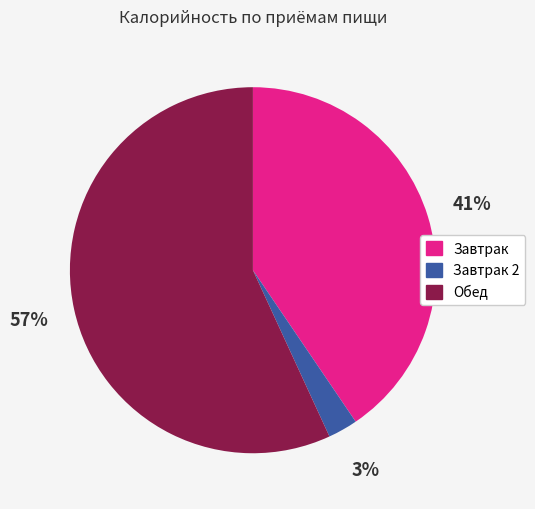

How many slices are in this pie chart?

3